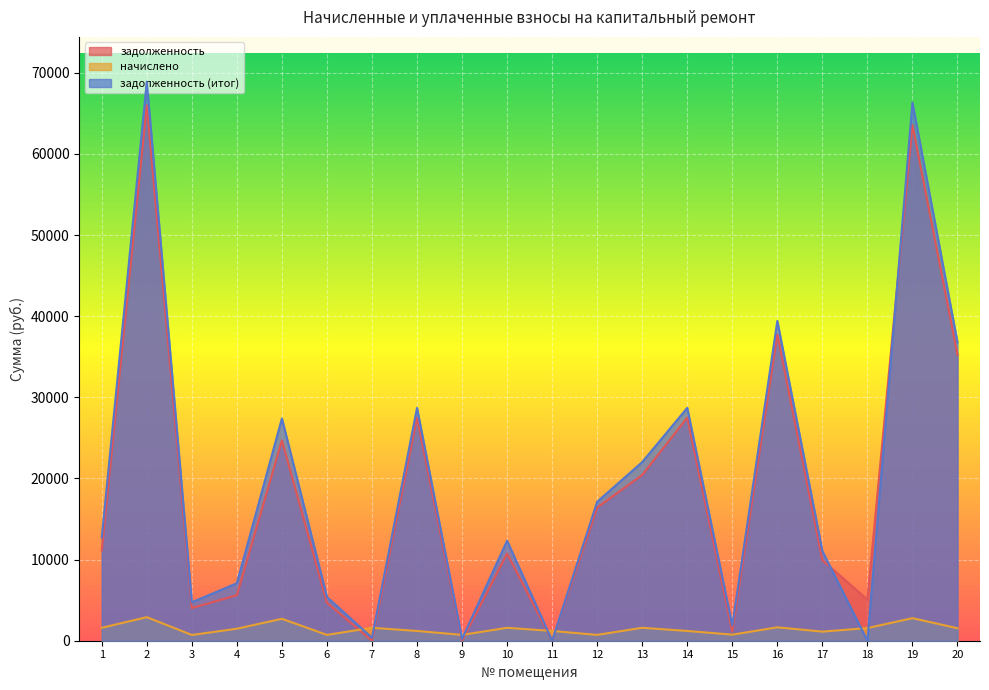

Reading left to right, list all the values displayed in this chart.

задолженность: 1=11134.4	2=66005.1	3=4026.8	4=5609.2	5=24693.8	6=4664.4	7=0.0	8=27499.0	9=0.0	10=10734.9	11=0.0	12=16411.4	13=20425.3	14=27499.0	15=1125.0	16=37763.0	17=9933.1	18=5068.3	19=63555.1	20=35238.0
начислено: 1=1593.6	2=2904.0	3=708.0	4=1479.4	5=2702.4	6=717.6	7=1593.6	8=1202.4	9=717.6	10=1593.6	11=1202.4	12=717.6	13=1593.6	14=1202.4	15=748.8	16=1651.2	17=1120.8	18=1557.6	19=2779.0	20=1540.8
задолженность (итог): 1=12728.0	2=68909.1	3=4734.8	4=7088.6	5=27396.2	6=5382.0	7=367.5	8=28701.4	9=222.1	10=12328.5	11=0.0	12=17129.0	13=22018.9	14=28701.4	15=1873.8	16=39414.2	17=11053.9	18=0.0	19=66334.1	20=36778.8